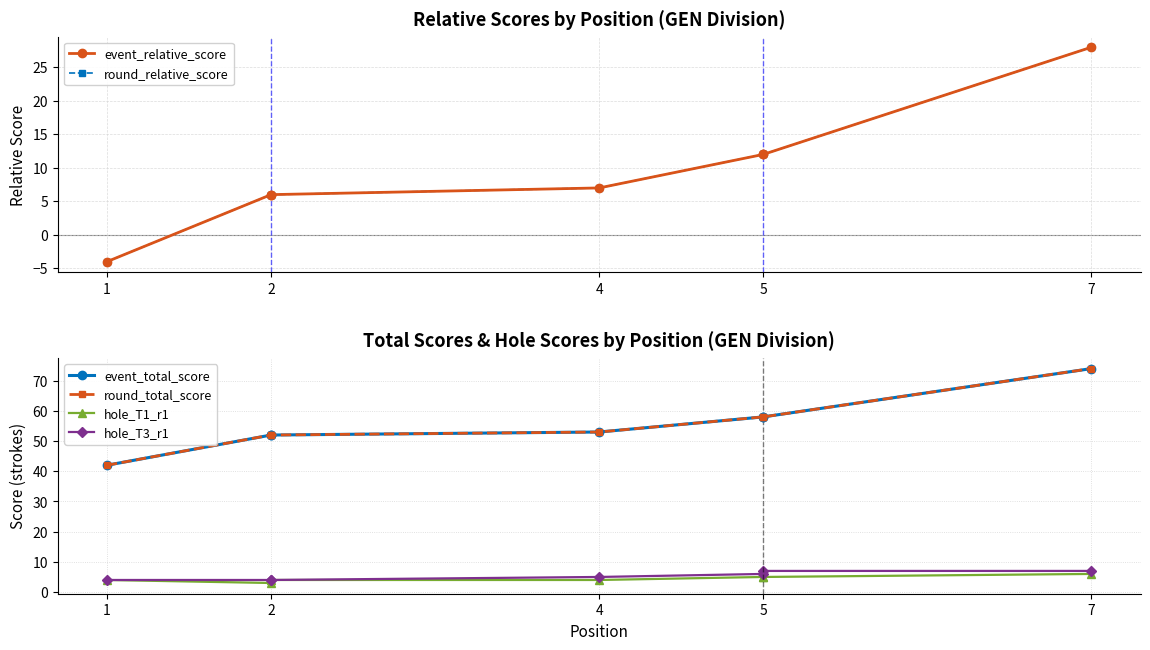

How many data points does each series have?

7